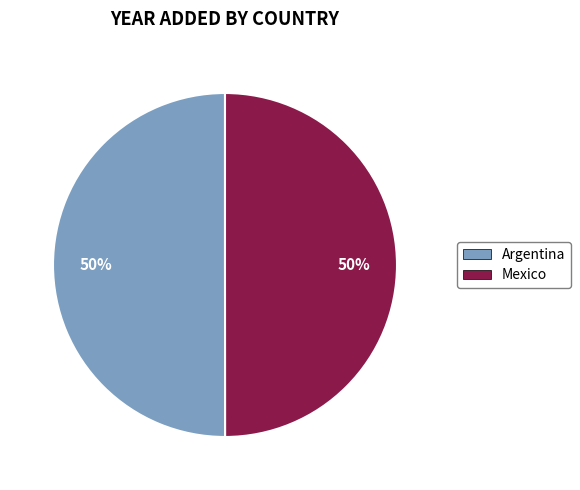

Approximately how many times larger is the value at Mexico compared to Argentina?

1.0